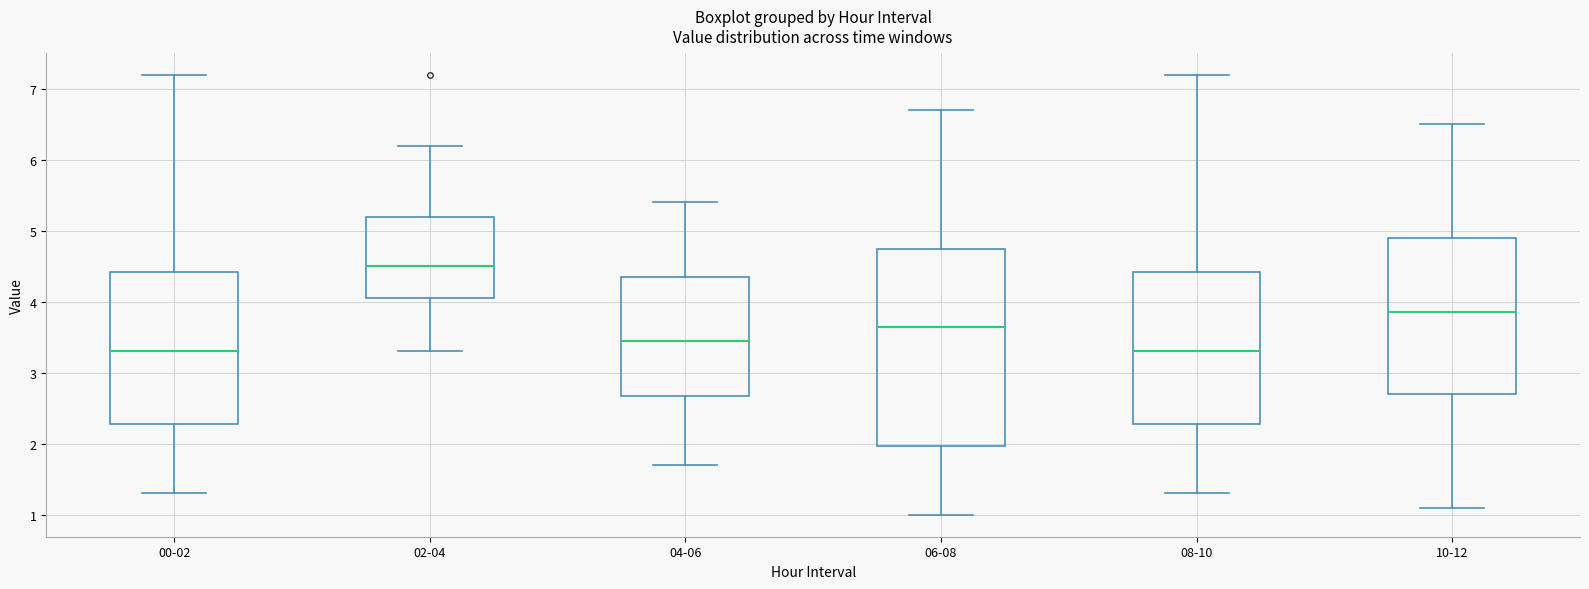

Which box is the tallest, from its lower edge to its upper edge?

06-08